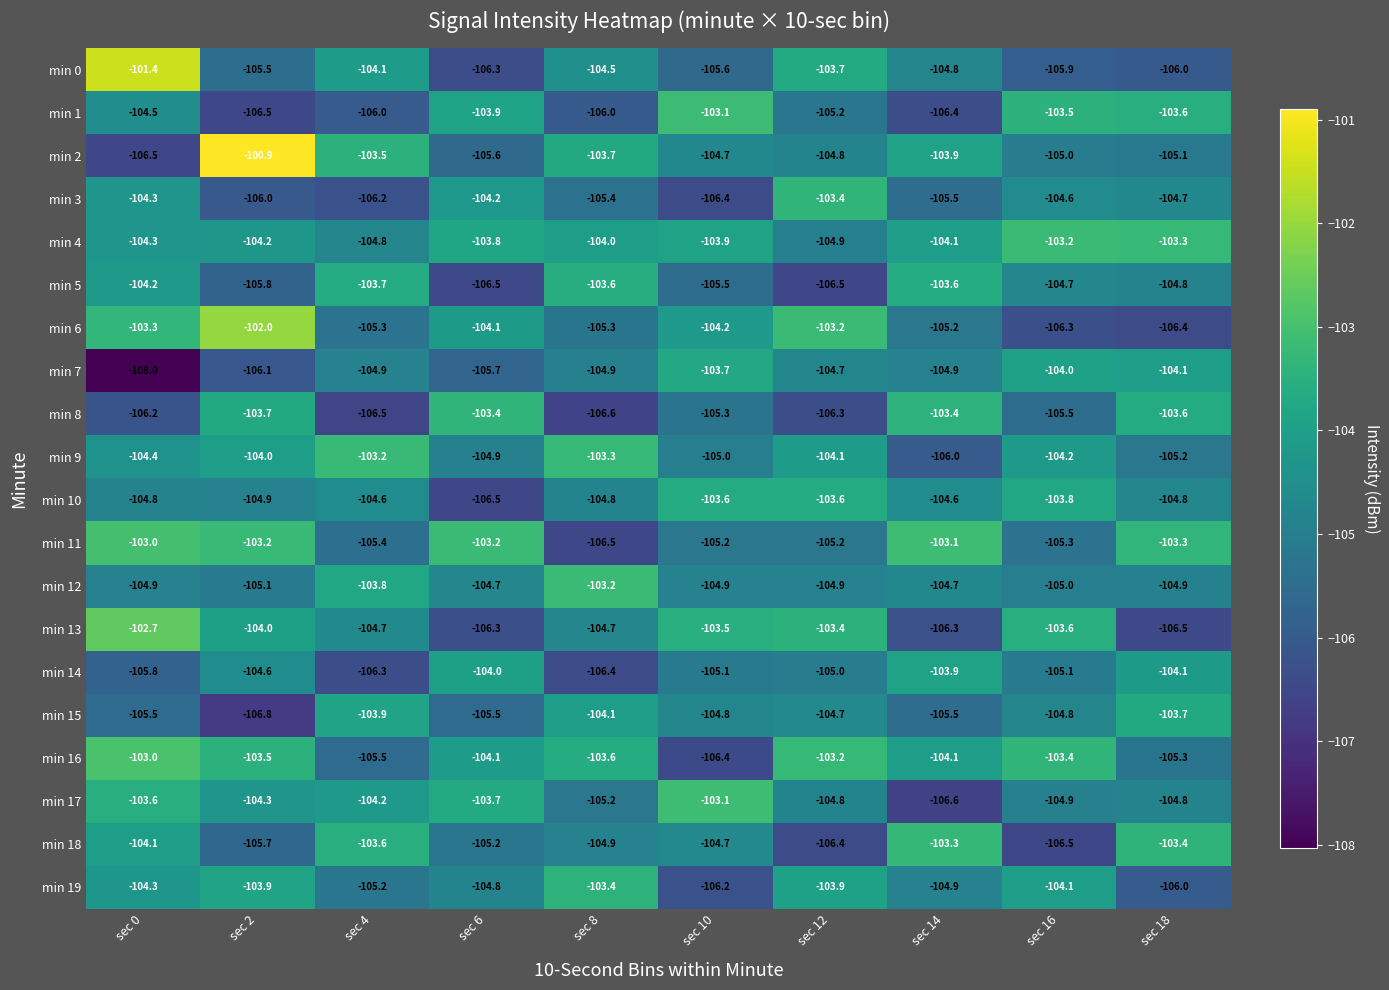

At which category is the sum across all series the highest?

sec 0